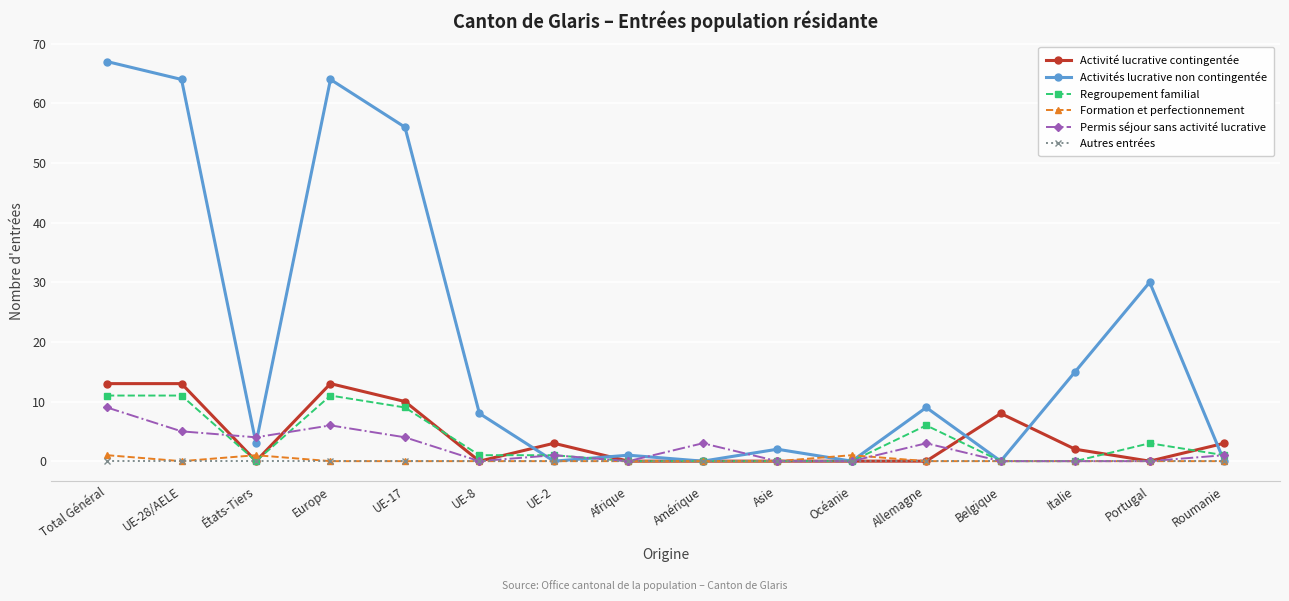

The Regroupement familial series shows 0 at Océanie. True or false?

True